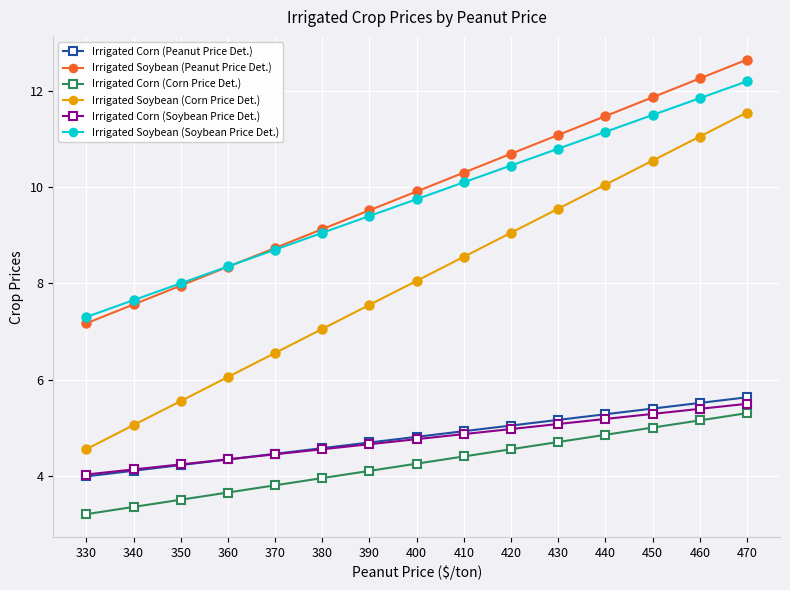

What is the average value of the Irrigated Corn (Soybean Price Det.) series?

4.8